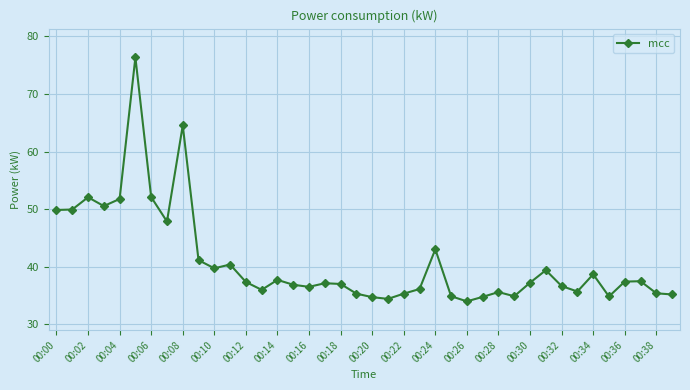

What is the value of the 9th point from the left?

64.5